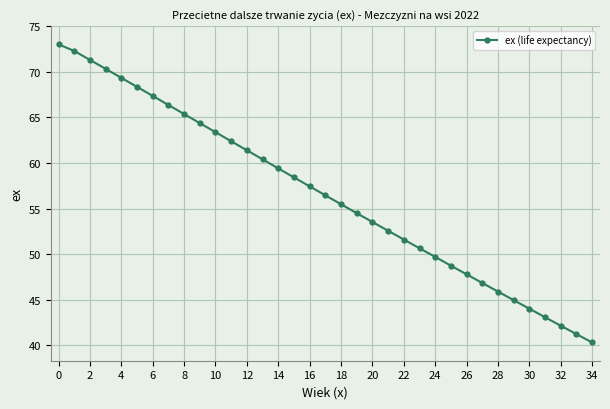

True or false: the data has more than 2 interior local peaks.

False